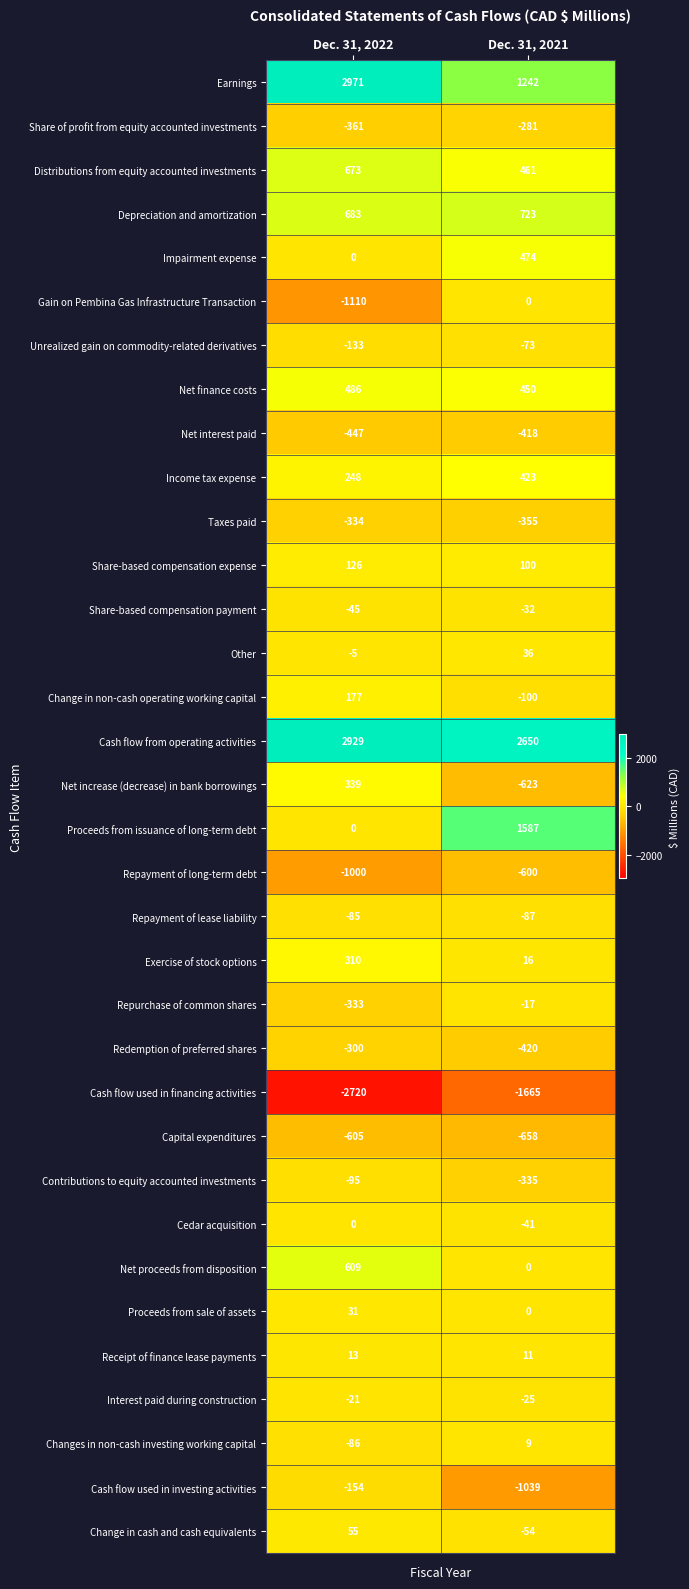

Rank the categories by Change in non-cash operating working capital value from lowest to highest.

Dec. 31, 2021, Dec. 31, 2022